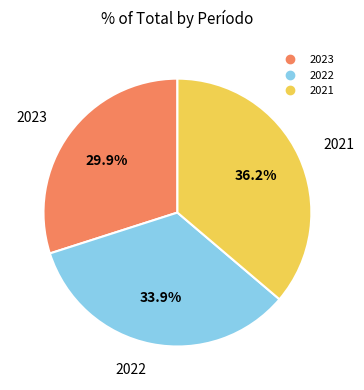

What percentage do 2022 and 2021 together represent?

70.1%